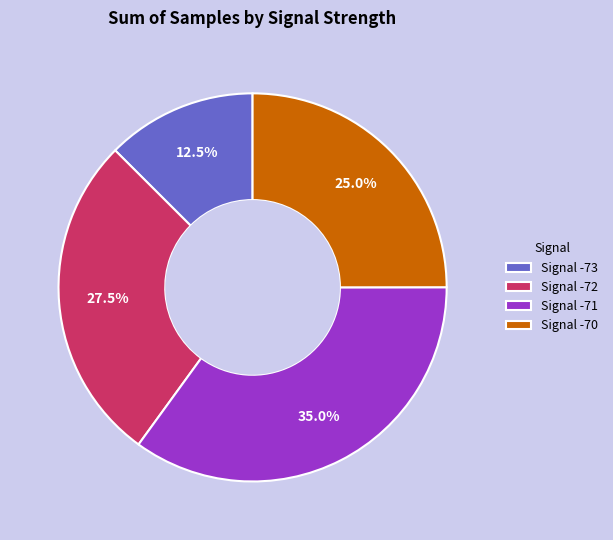

What is the ratio of the value at Signal -73 to the value at Signal -71?

0.4